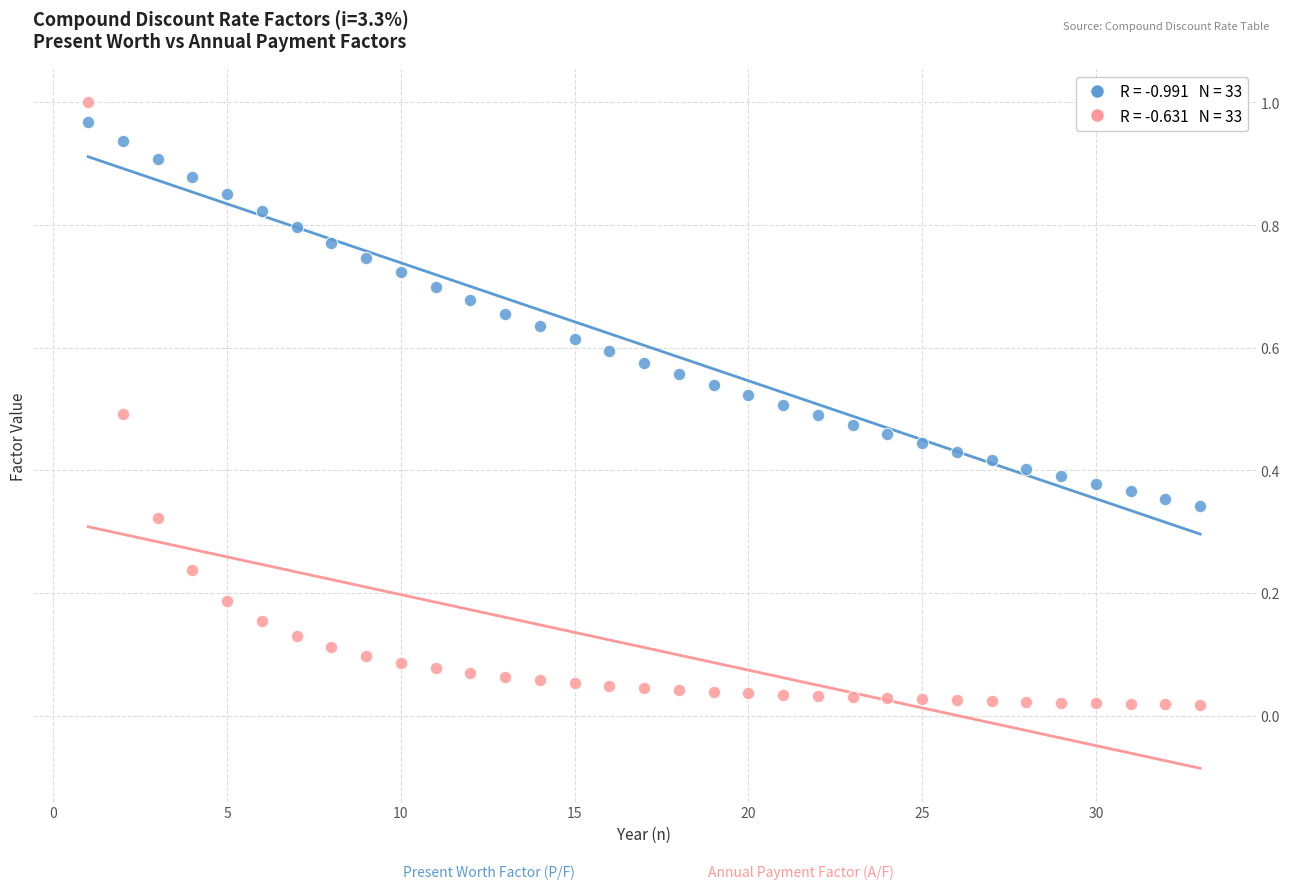

Across all data points, what is the range of X values (max minus min)?

32.0